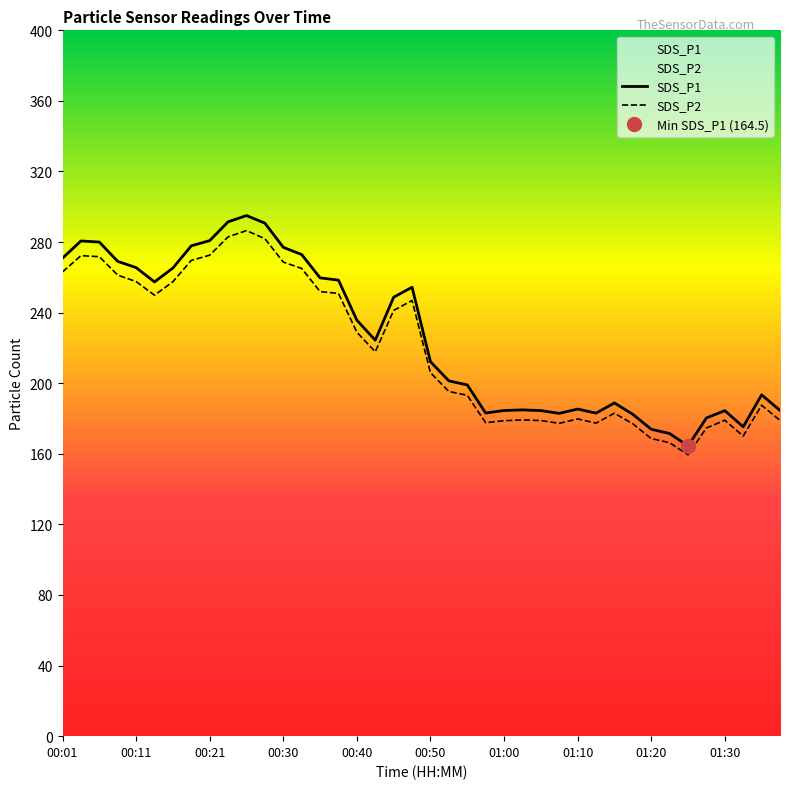

What is the value of the SDS_P1 point at the 17th from the left?

235.7